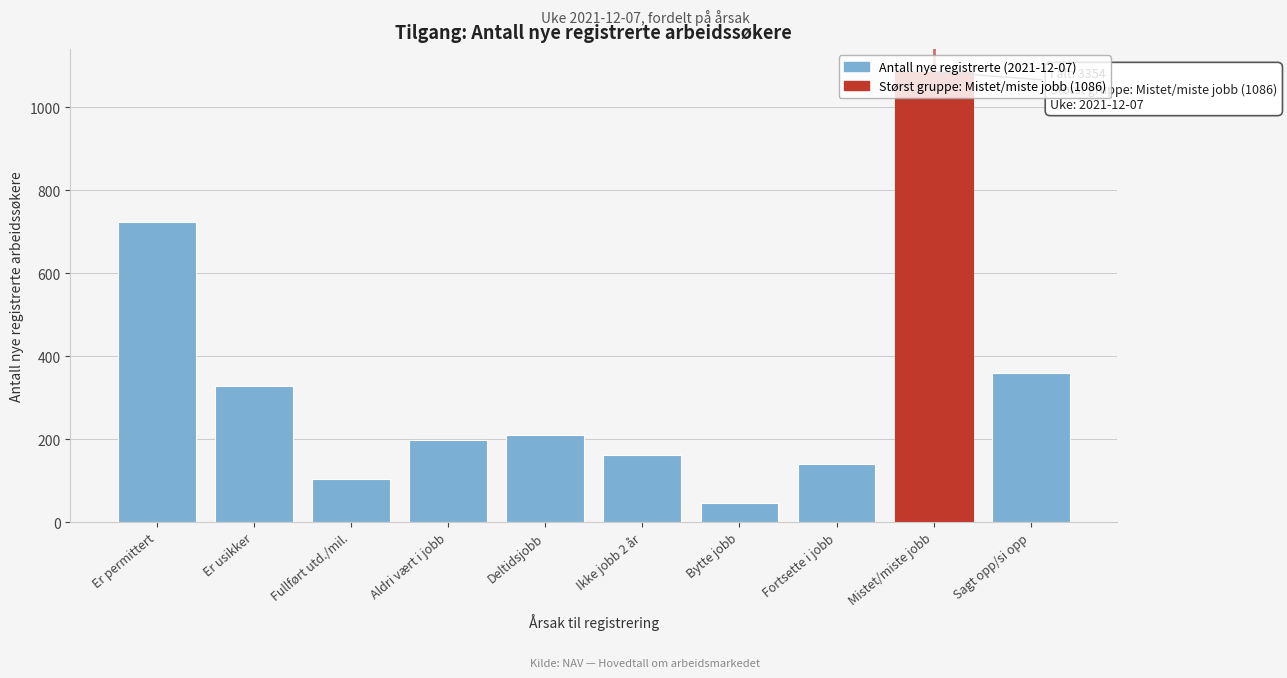

Which has a higher value, Ikke jobb 2 år or Er permittert?

Er permittert